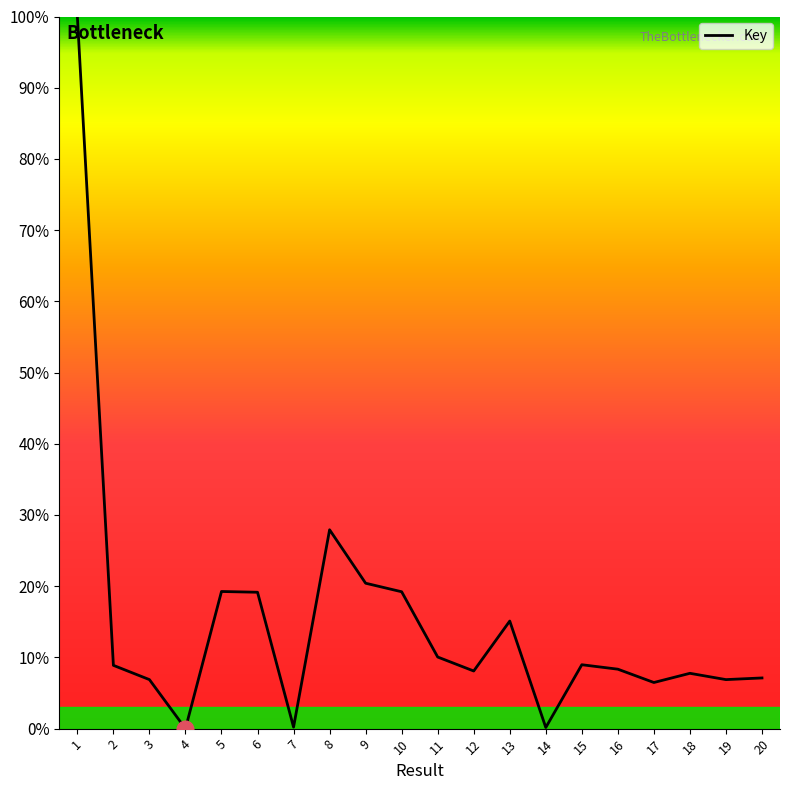

Approximately how many times larger is the value at 11 compared to 6?

0.5